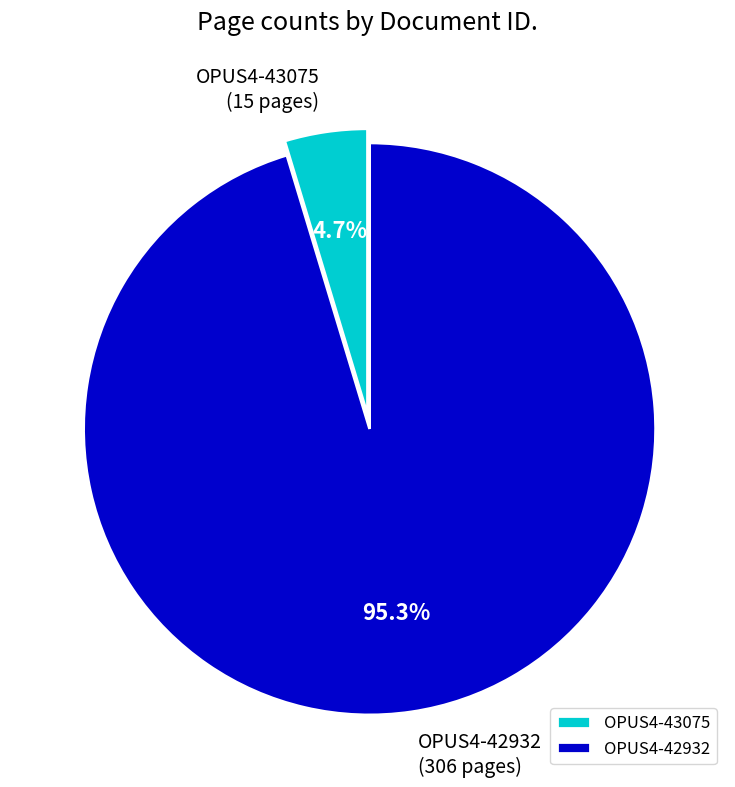

Combined, what portion of the pie is OPUS4-43075 and OPUS4-42932?

100.0%